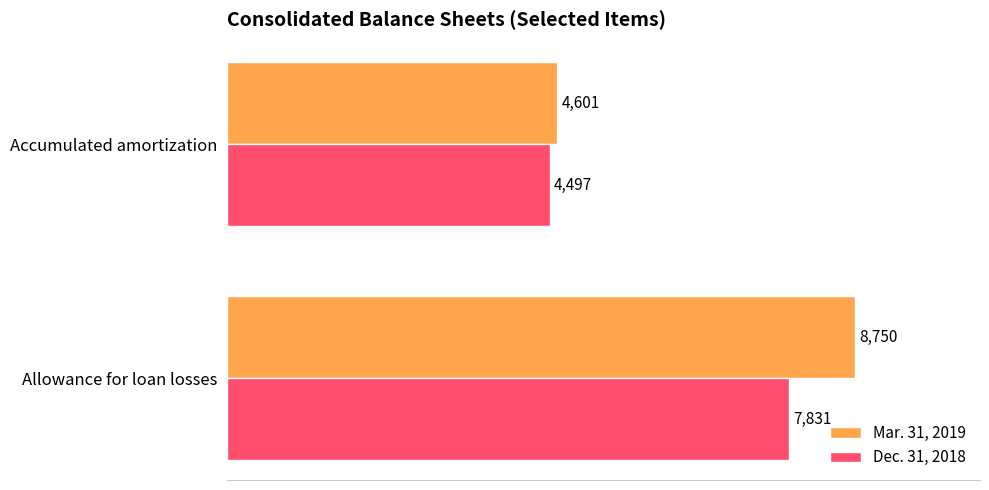

At which category is the sum across all series the highest?

Allowance for loan losses